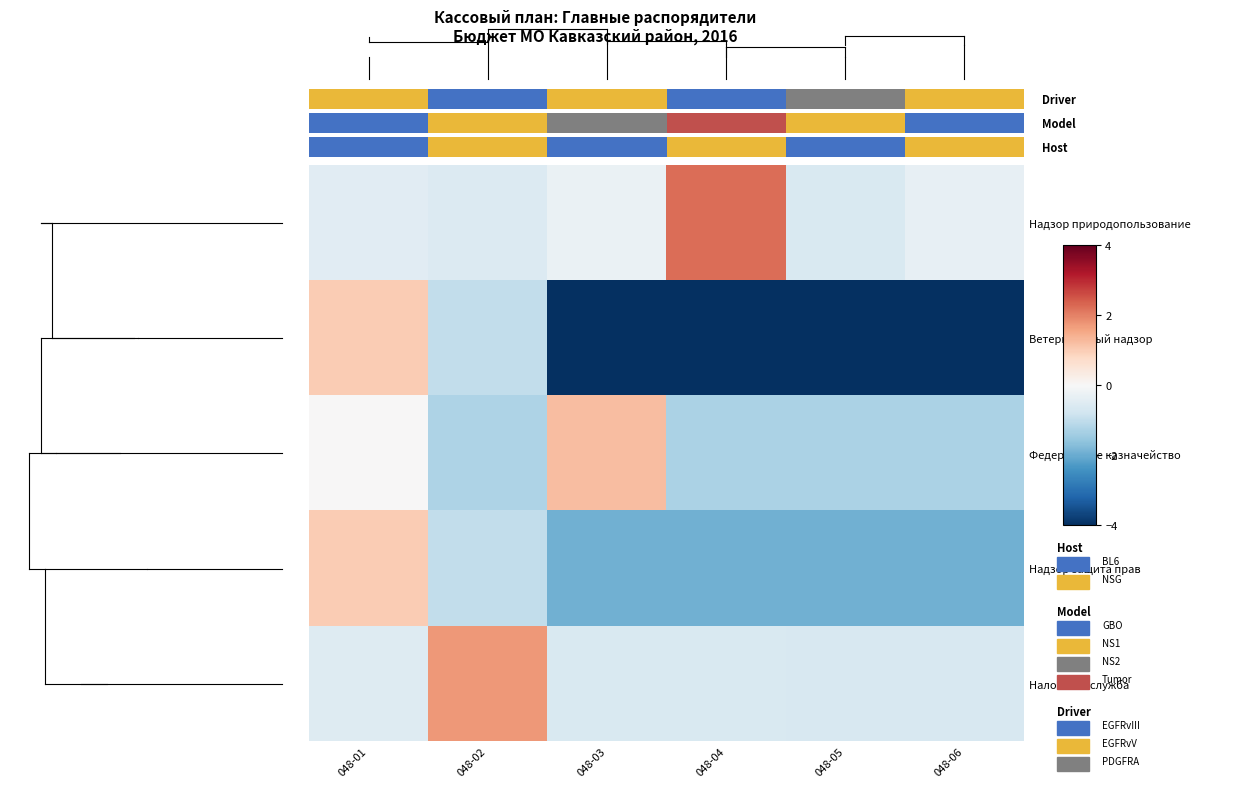

Reading left to right, extract all data points from this chart.

Надзор природопользование: 048-01=-0.4	048-02=-0.5	048-03=-0.3	048-04=2.2	048-05=-0.6	048-06=-0.3
Ветеринарный надзор: 048-01=1.0	048-02=-1.0	048-03=-10.7	048-04=-10.7	048-05=-10.7	048-06=-10.7
Федеральное казначейство: 048-01=0.0	048-02=-1.2	048-03=1.2	048-04=-1.3	048-05=-1.3	048-06=-1.3
Надзор защита прав: 048-01=1.0	048-02=-1.0	048-03=-1.9	048-04=-1.9	048-05=-1.9	048-06=-1.9
Налоговая служба: 048-01=-0.5	048-02=1.7	048-03=-0.6	048-04=-0.6	048-05=-0.6	048-06=-0.6